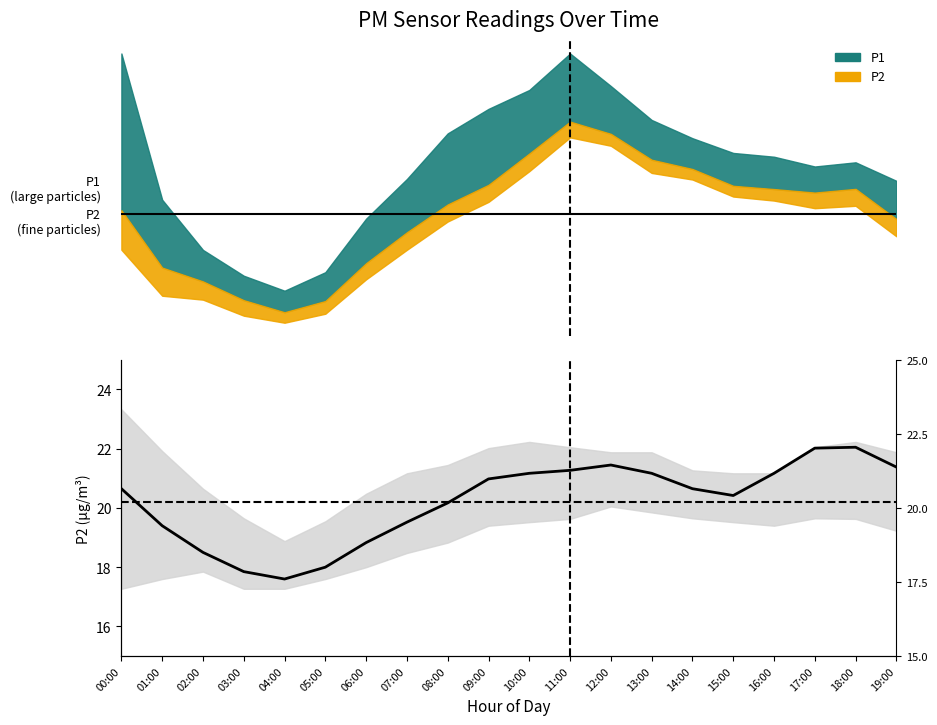

Rank the categories by value from lowest to highest.

04:00, 03:00, 05:00, 02:00, 06:00, 01:00, 07:00, 08:00, 15:00, 00:00, 14:00, 09:00, 10:00, 13:00, 16:00, 11:00, 19:00, 12:00, 17:00, 18:00